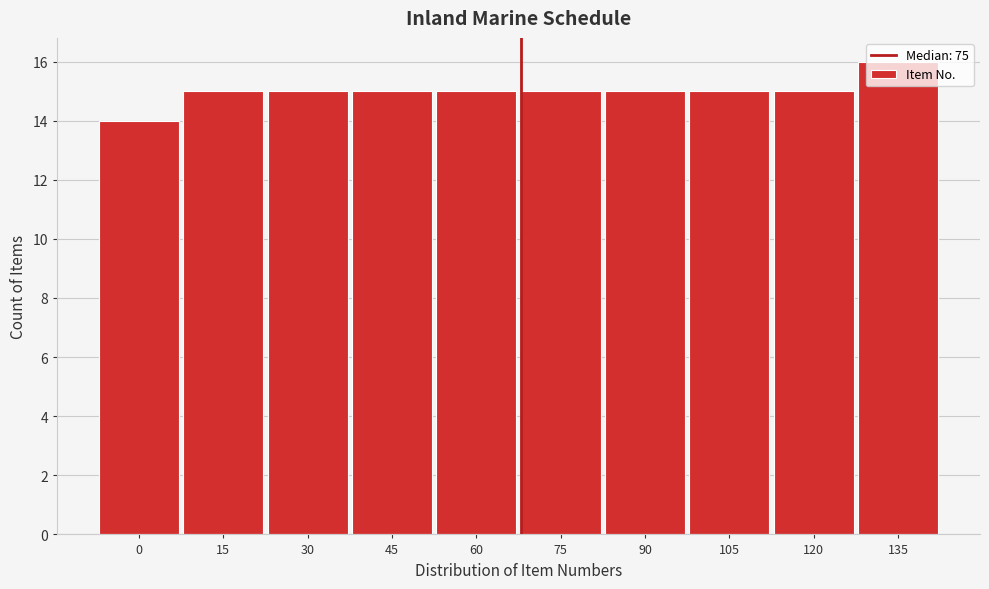

What value does the data have at 90?

15